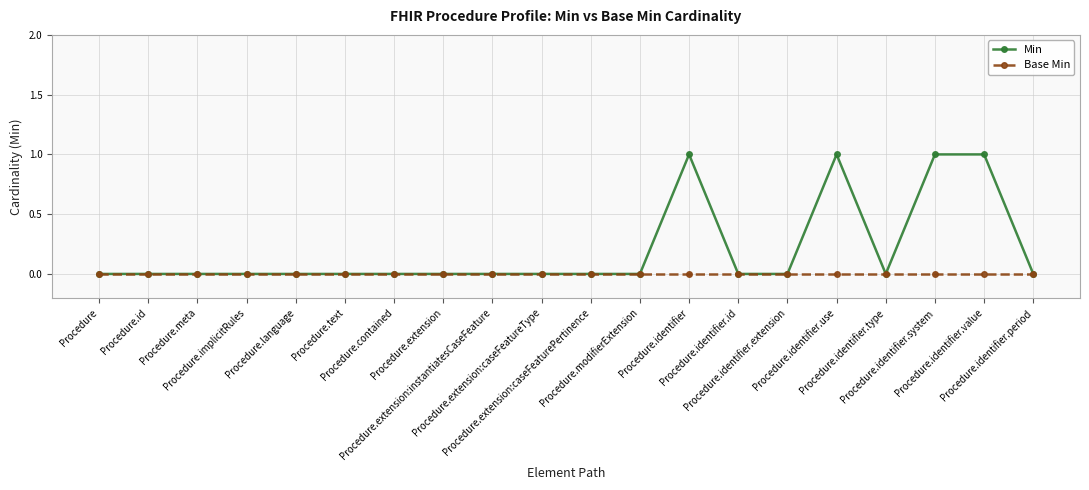

List the series in order of their overall mean, lowest first.

Base Min, Min